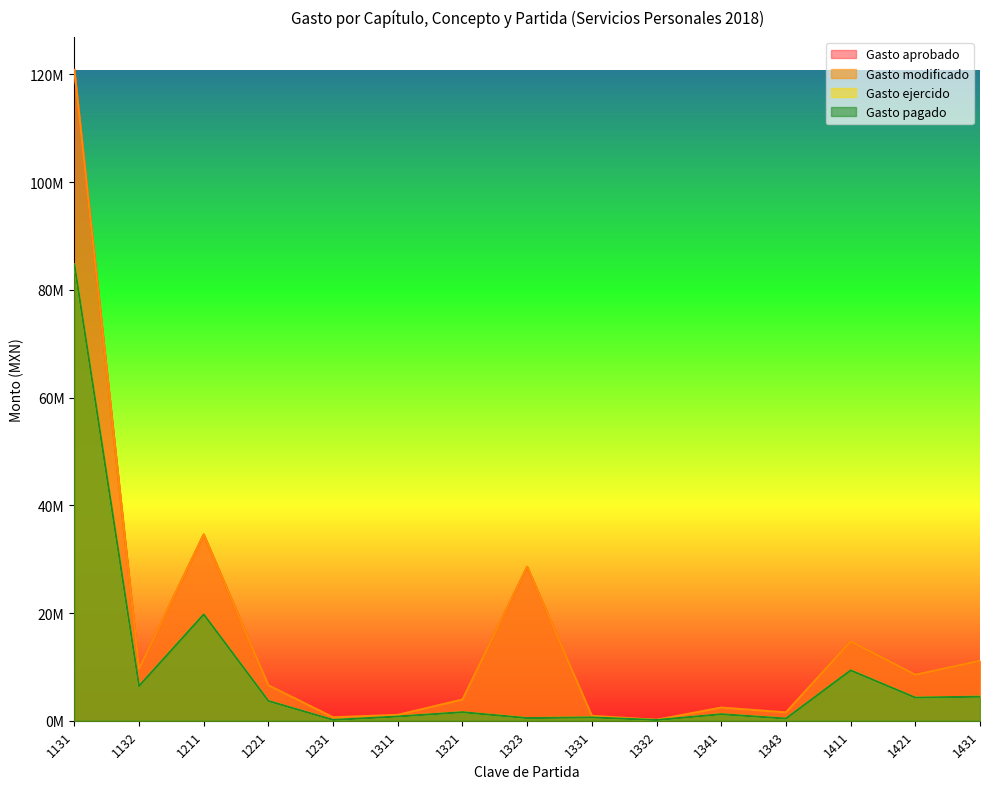

True or false: Gasto pagado and Gasto modificado cross at least once.

False